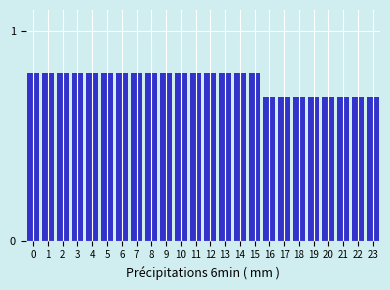

What is the maximum value shown in the chart?

0.8